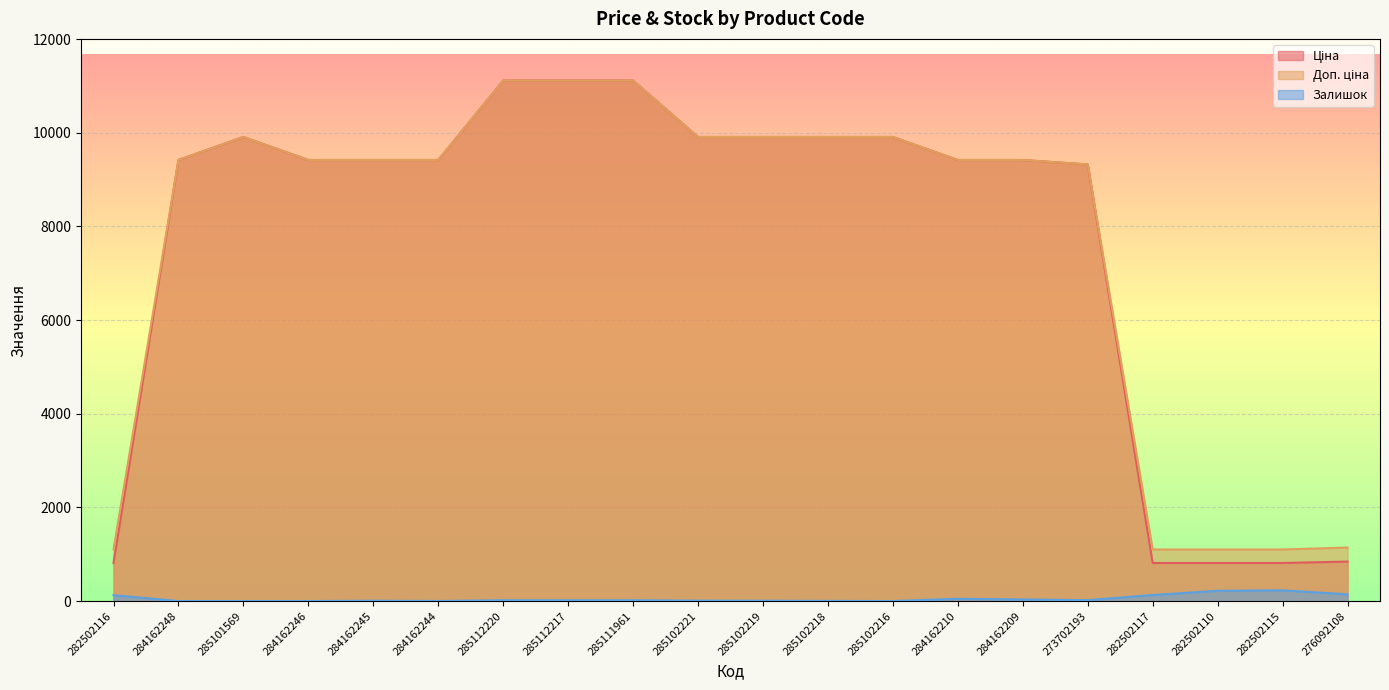

How many interior local peaks does the Залишок series have?

3